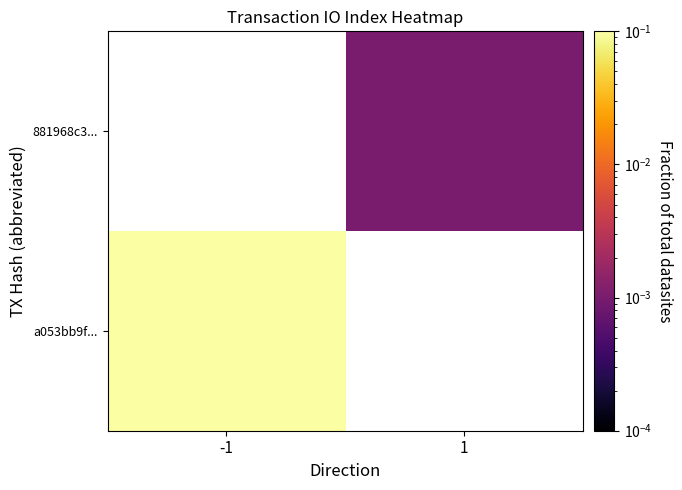

How many data points in 881968c3... are above 0?

1